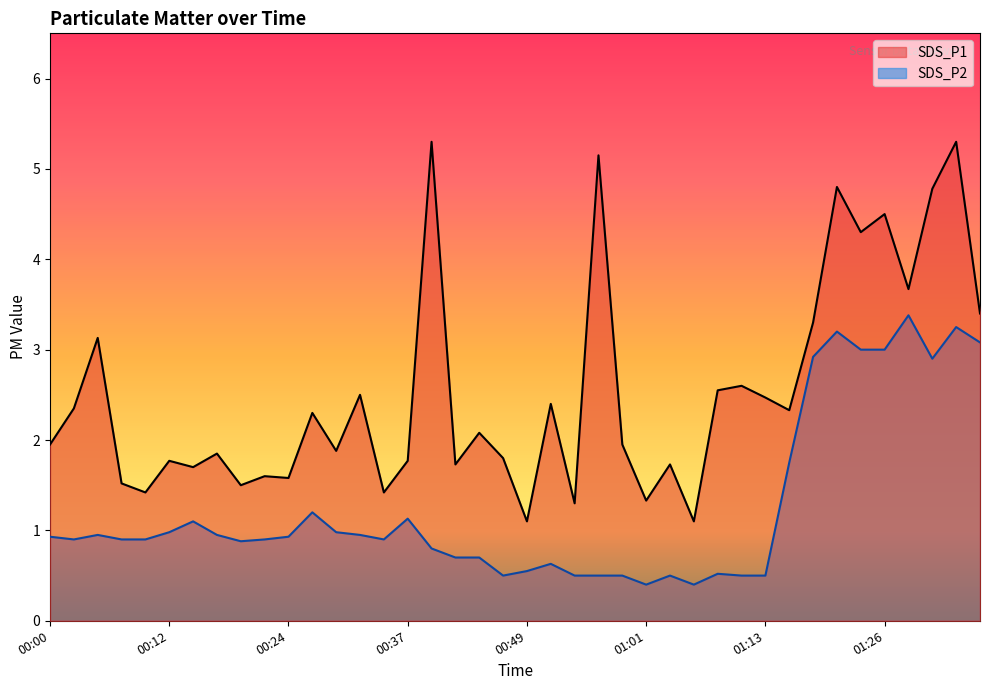

Does the chart display data point markers on the line(s)?

No